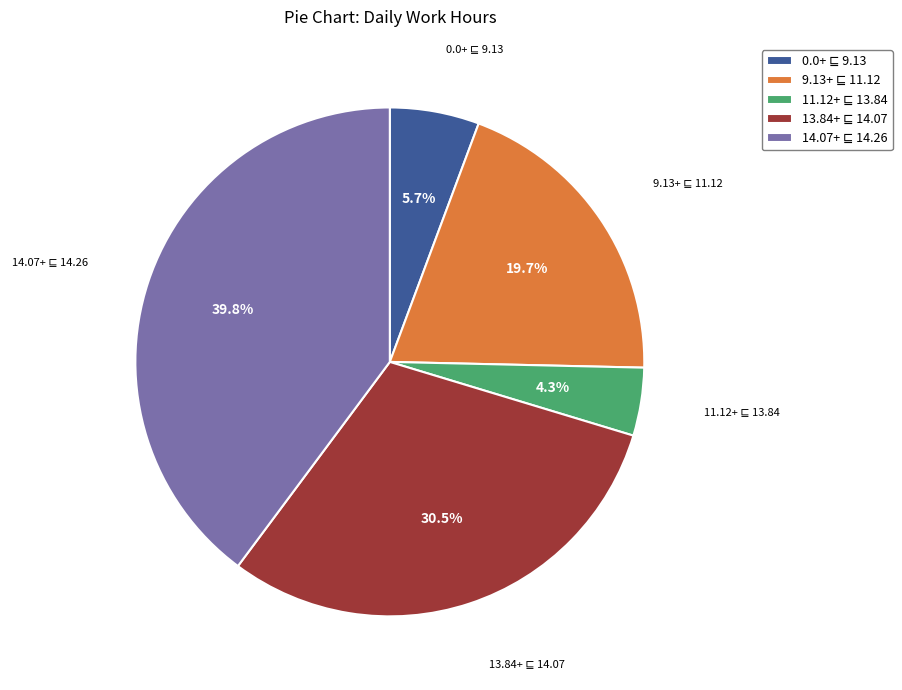

Is there any slice that represents more than half of the pie?

No